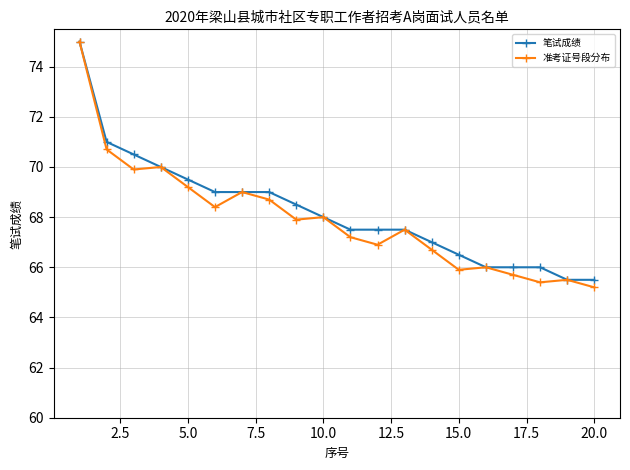

Which series has the largest range (max minus min)?

准考证号段分布